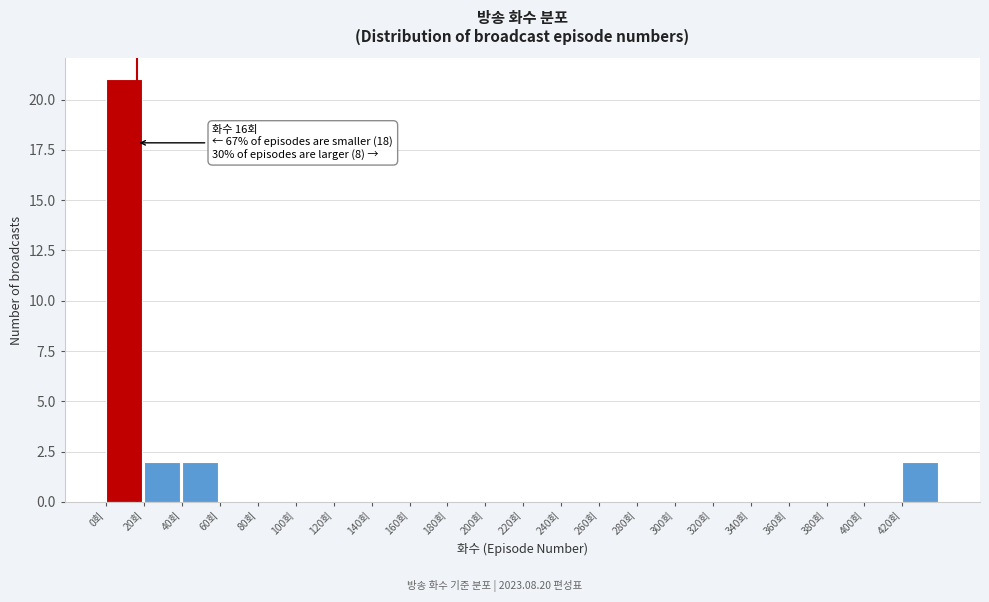

Which range on the x-axis has the tallest bar?

0 to 20